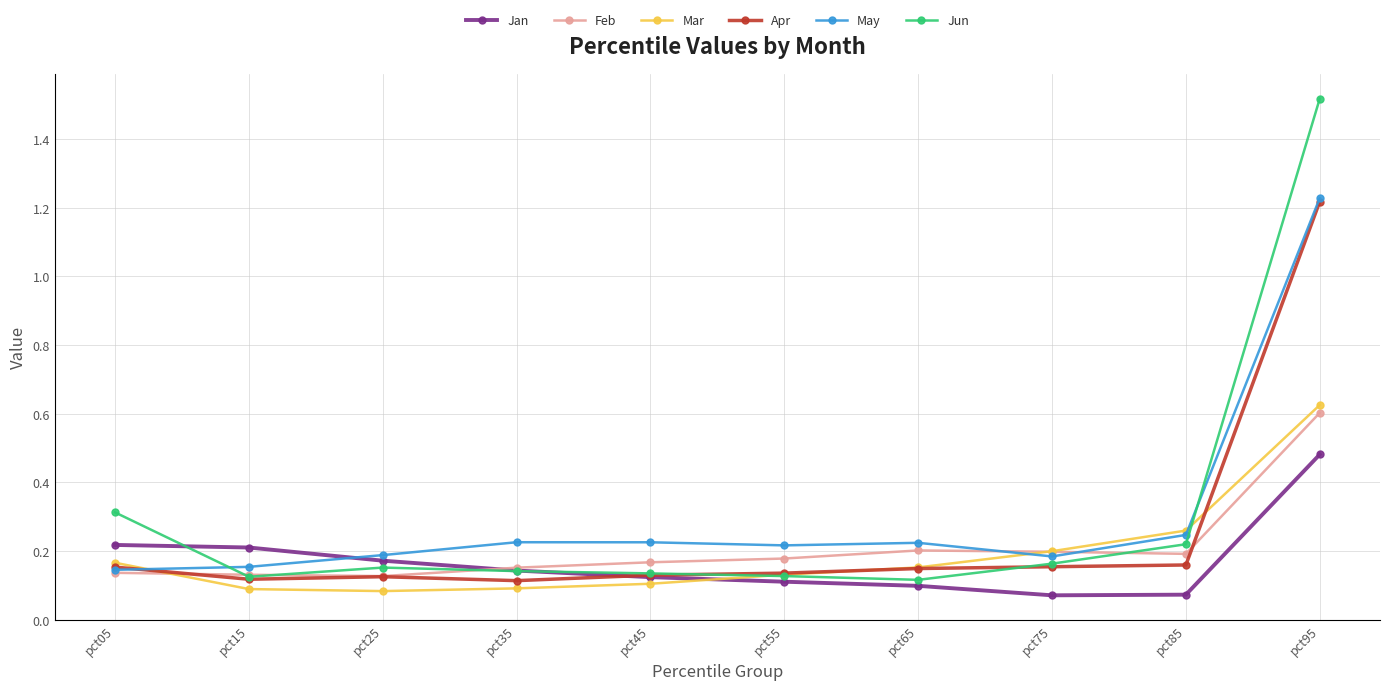

Which series has the widest spread of values?

Jun